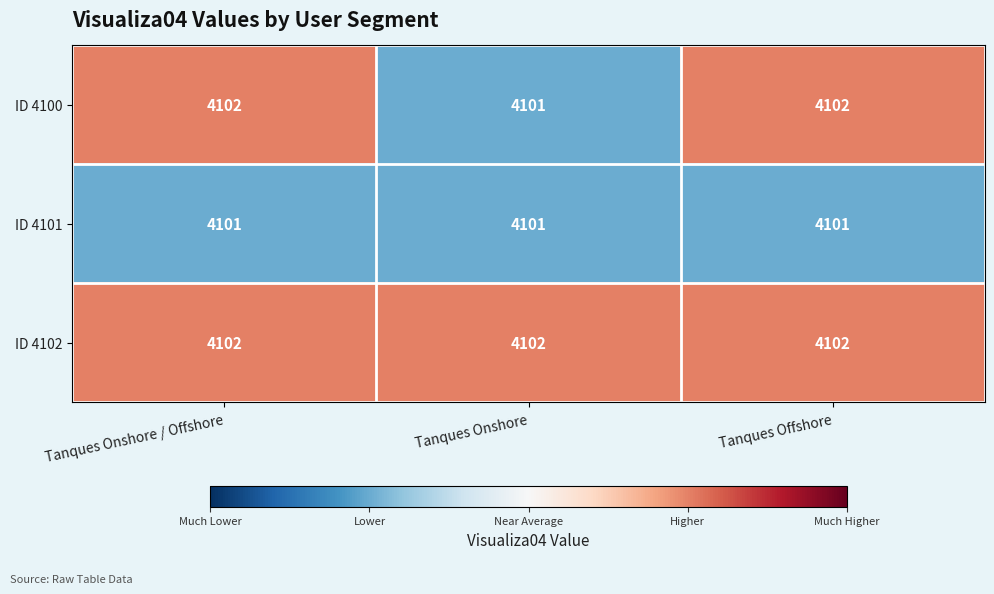

Is it true that ID 4102 equals 2127 at Tanques Offshore?

False